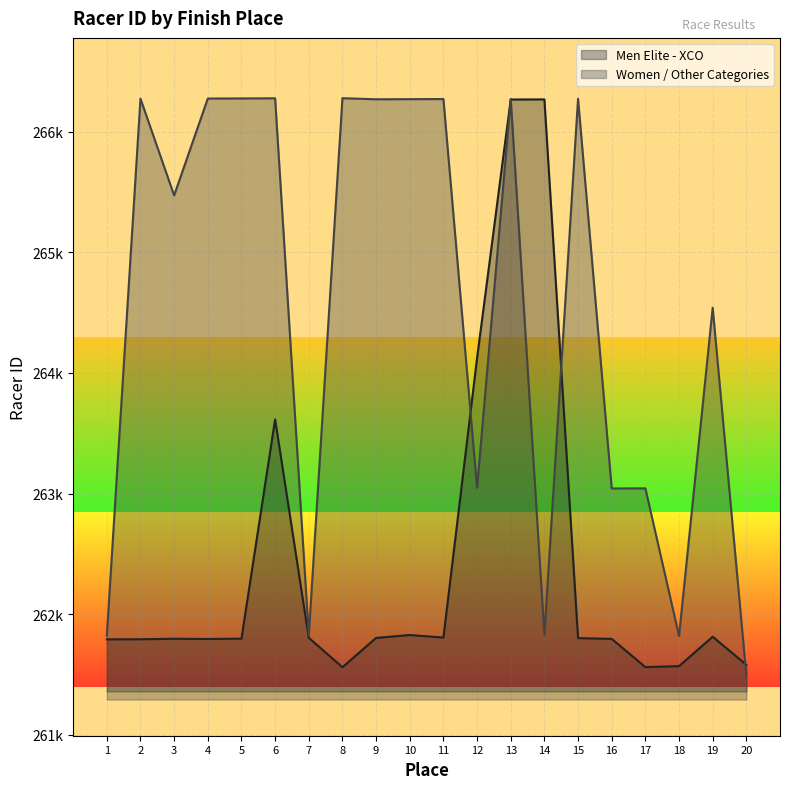

Is the value of Women / Other Categories at 4 greater than the value of Men Elite - XCO at 15?

Yes